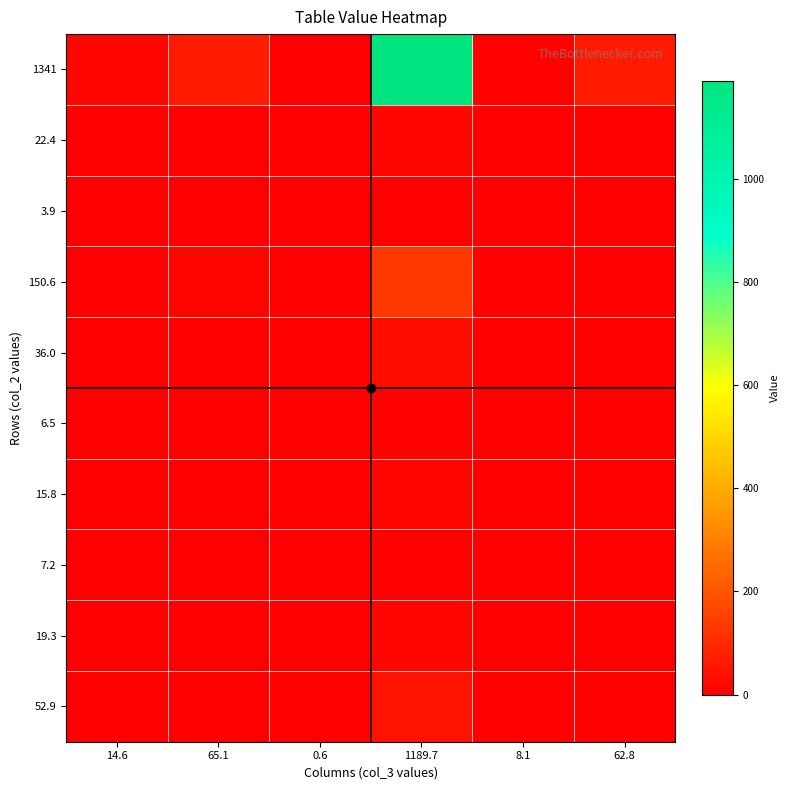

Reading left to right, list all the values displayed in this chart.

1341: 14.6=14.6	65.1=65.1	0.6=0.6	1189.7=1189.7	8.1=8.1	62.8=62.8
22.4: 14.6=0.1	65.1=1.3	0.6=0.0	1189.7=20.7	8.1=0.0	62.8=0.2
3.9: 14.6=0.0	65.1=0.3	0.6=0.0	1189.7=3.7	8.1=0.0	62.8=0.0
150.6: 14.6=0.3	65.1=14.5	0.6=0.0	1189.7=134.3	8.1=0.2	62.8=1.2
36.0: 14.6=0.1	65.1=1.6	0.6=0.0	1189.7=32.3	8.1=0.2	62.8=1.8
6.5: 14.6=0.0	65.1=0.5	0.6=0.0	1189.7=5.9	8.1=0.0	62.8=0.1
15.8: 14.6=0.0	65.1=1.4	0.6=0.0	1189.7=13.9	8.1=0.1	62.8=0.3
7.2: 14.6=0.0	65.1=0.7	0.6=0.0	1189.7=6.4	8.1=0.0	62.8=0.1
19.3: 14.6=0.0	65.1=1.7	0.6=0.0	1189.7=17.5	8.1=0.0	62.8=0.1
52.9: 14.6=0.1	65.1=5.4	0.6=0.0	1189.7=46.9	8.1=0.0	62.8=0.4